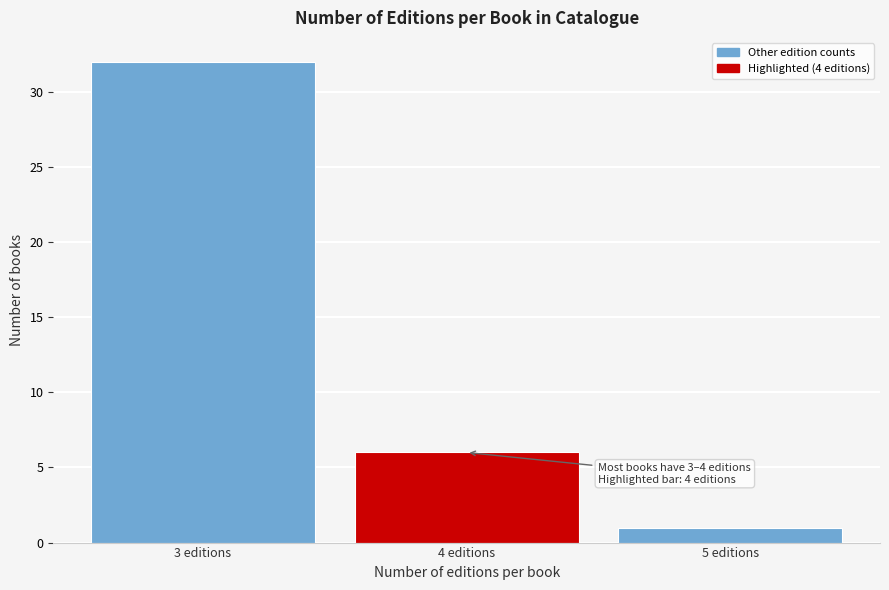

Reading left to right, list all the values displayed in this chart.

32	6	1